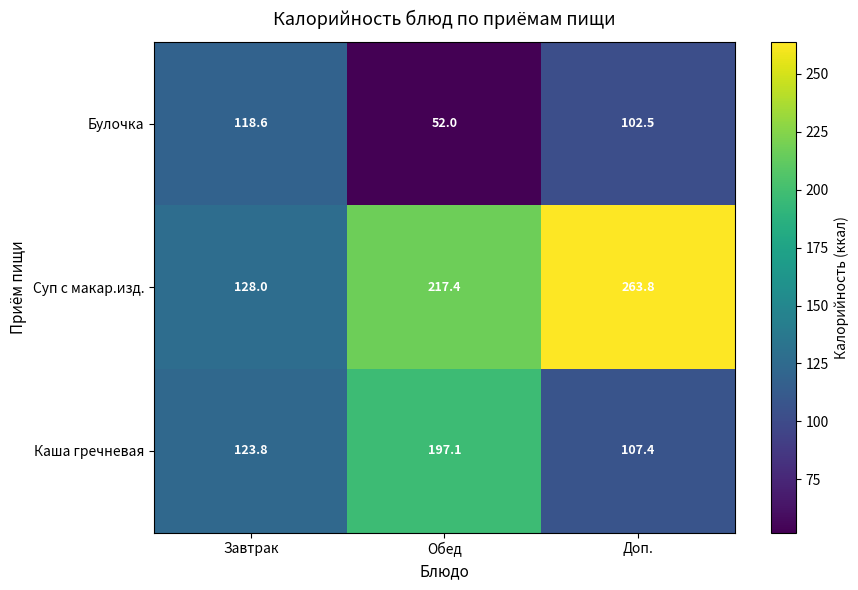

Reading left to right, what are all the values shown in this chart?

Булочка: 118.6	52.0	102.5
Суп с макар.изд.: 128.0	217.4	263.8
Каша гречневая: 123.8	197.1	107.4